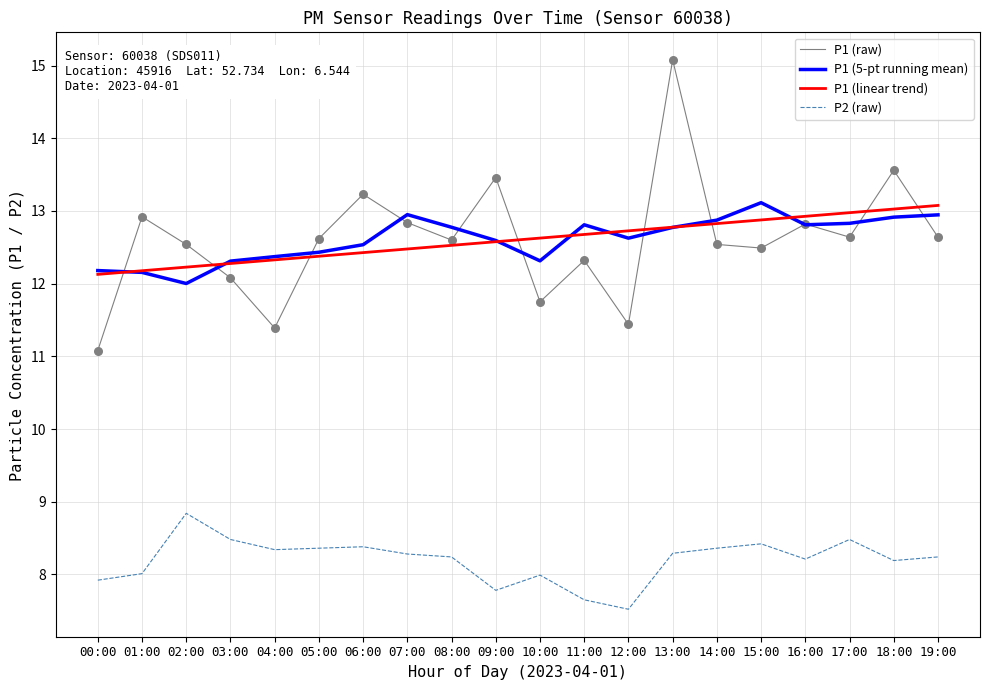

What is the total value across all series at 12:00?

44.3